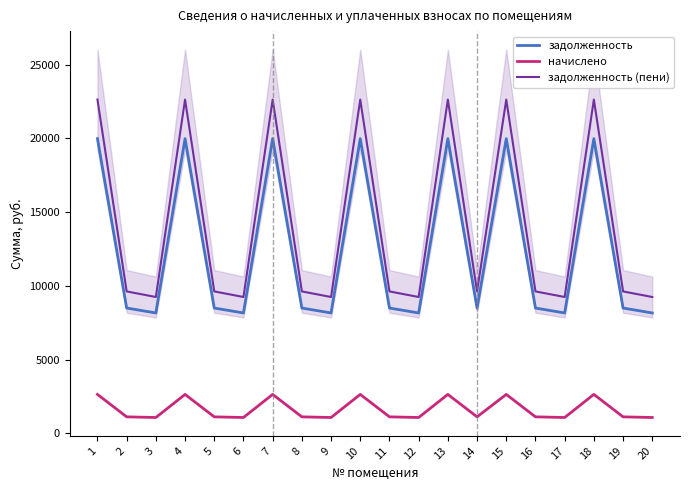

What is the spread (max minus min) of values at 14?

8500.1